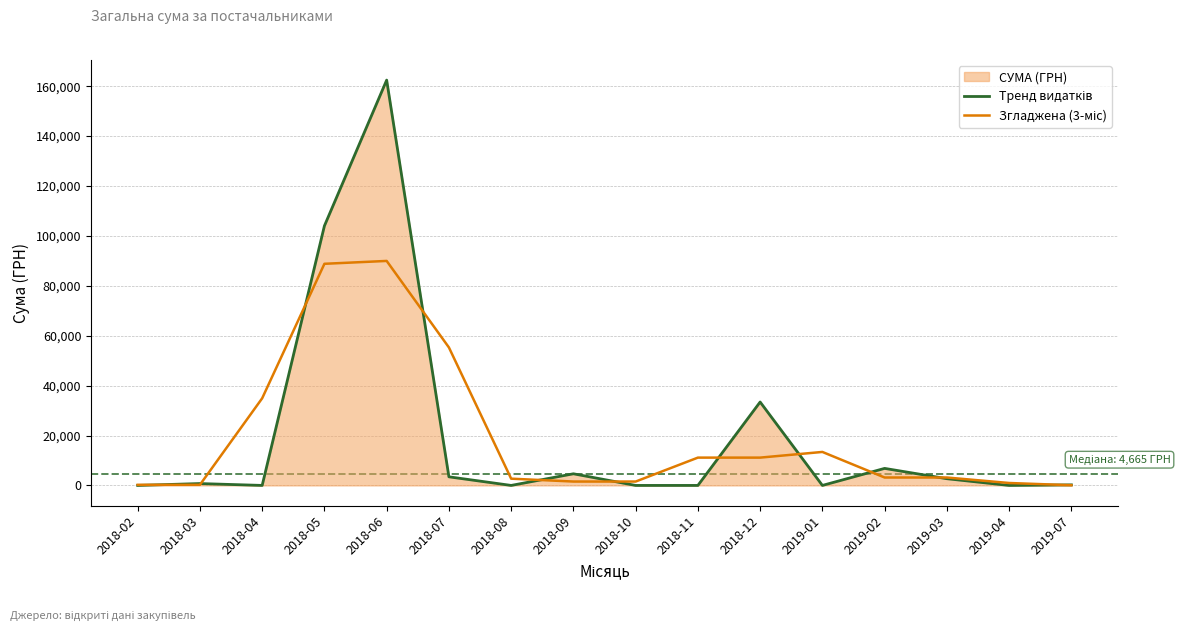

Between 2018-08 and 2018-12, which series saw the biggest shift?

Тренд видатків